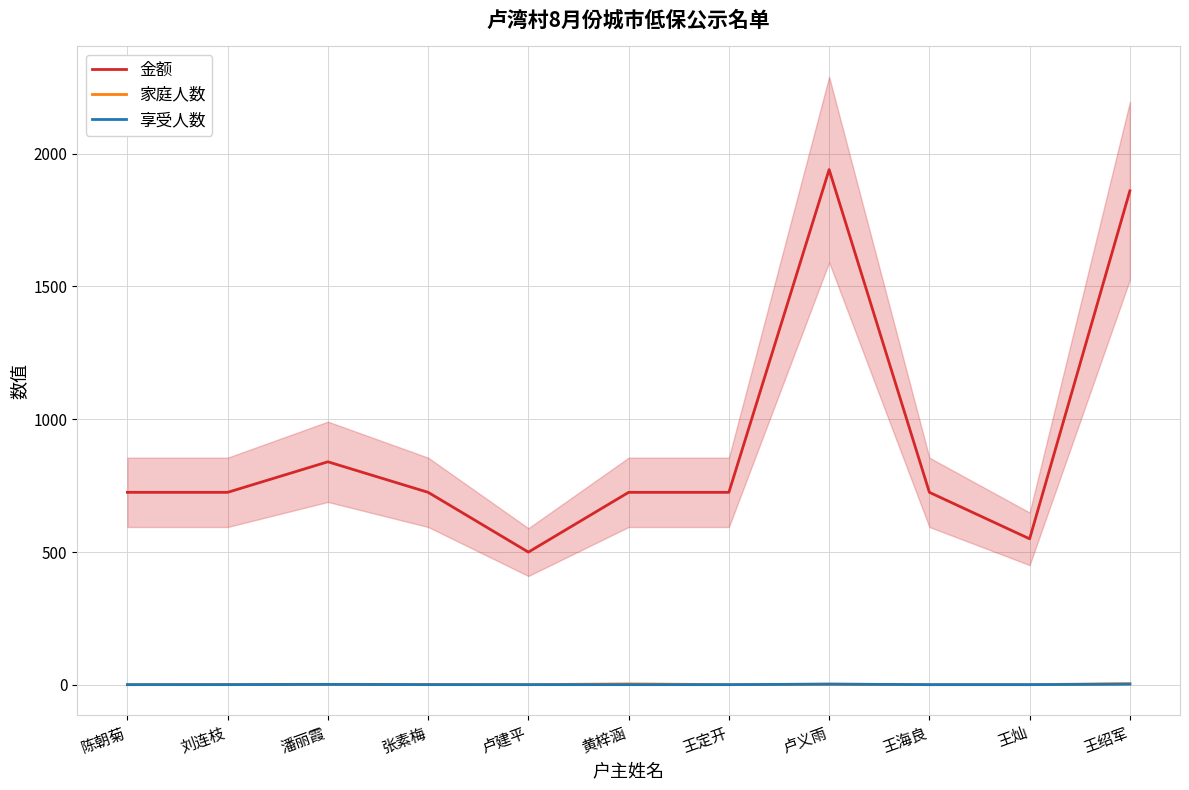

True or false: 家庭人数 and 金额 intersect in this chart.

False